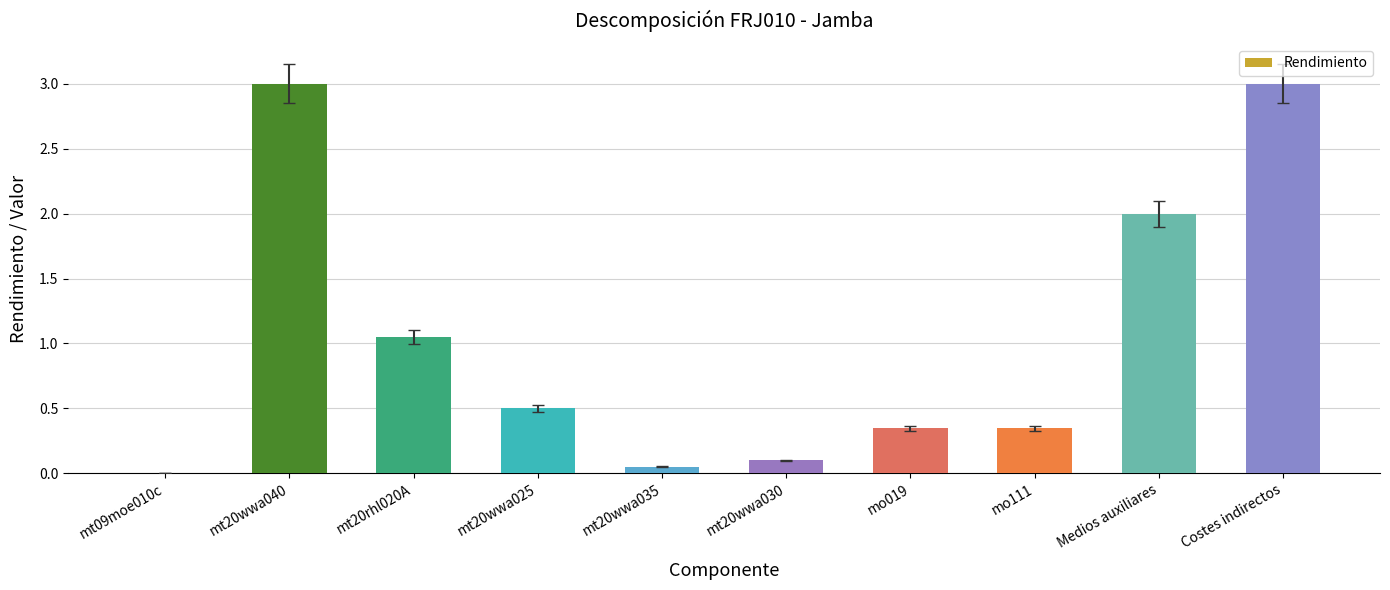

The value at mt20wwa025 is 0.1. True or false?

False